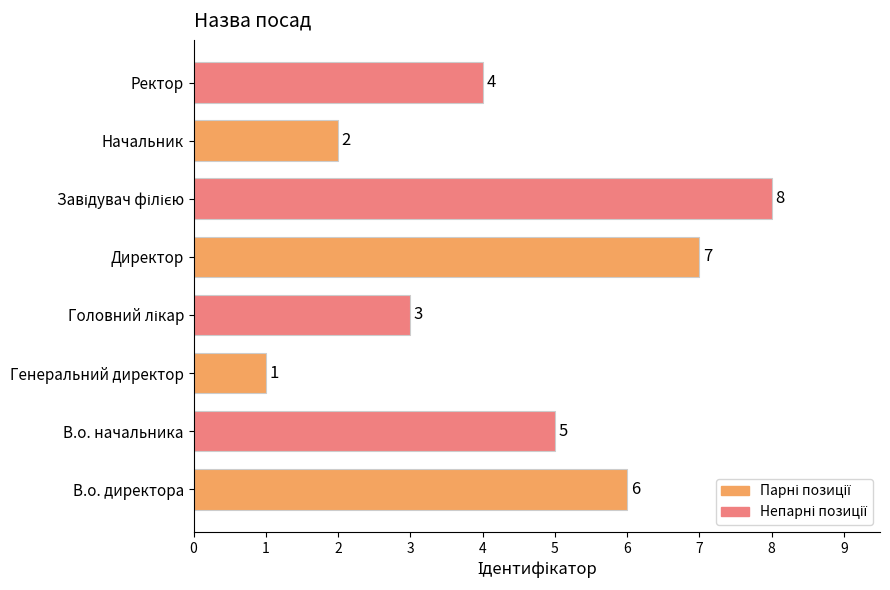

Where is the data nearest to the value 4?

Ректор